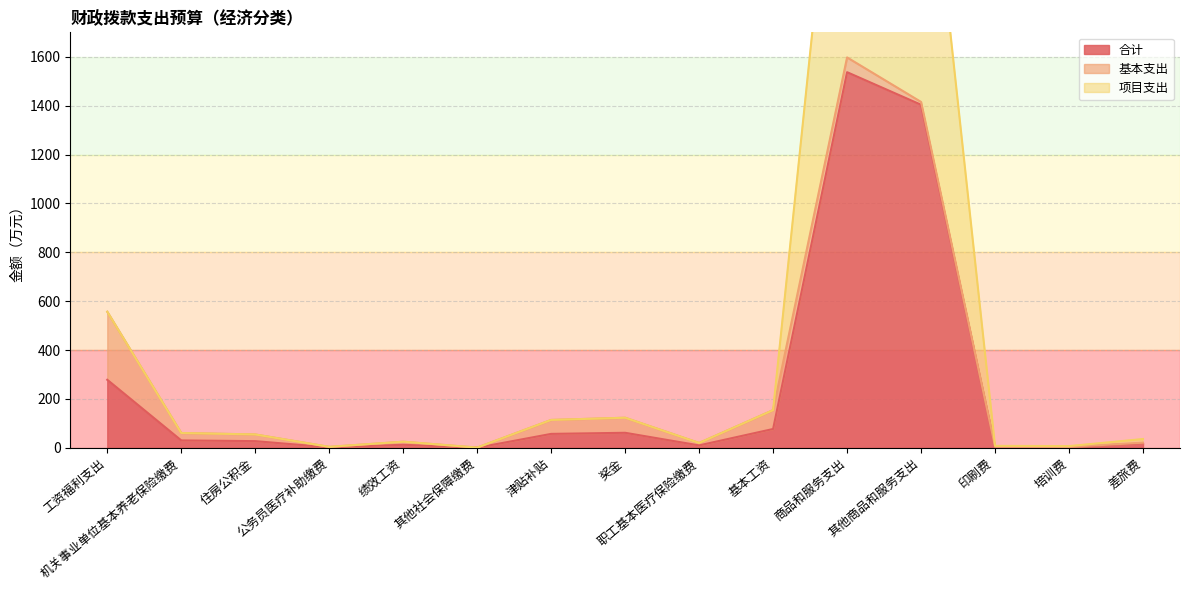

At which category does 合计 reach its first local valley?

公务员医疗补助缴费